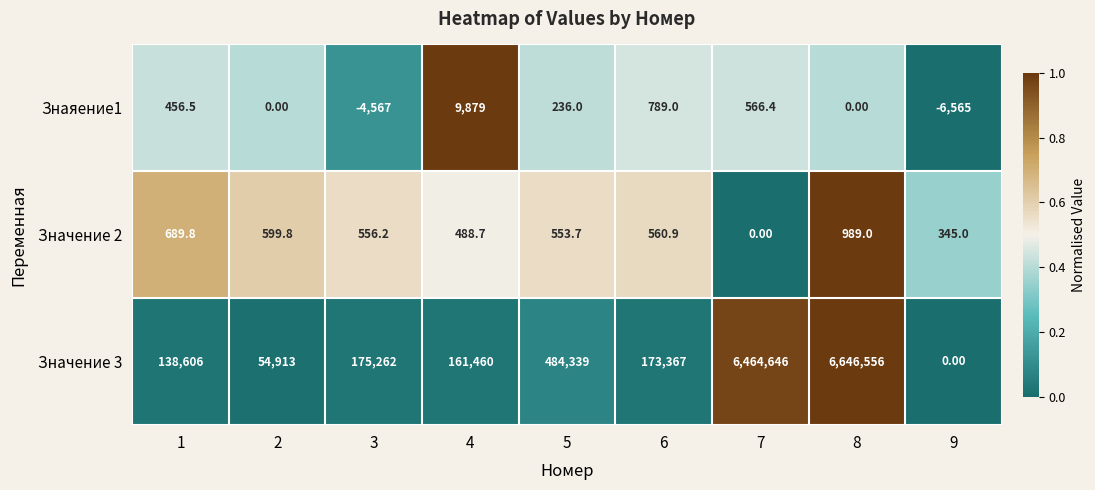

What is the sum of all Знаяение1 values?

794.9